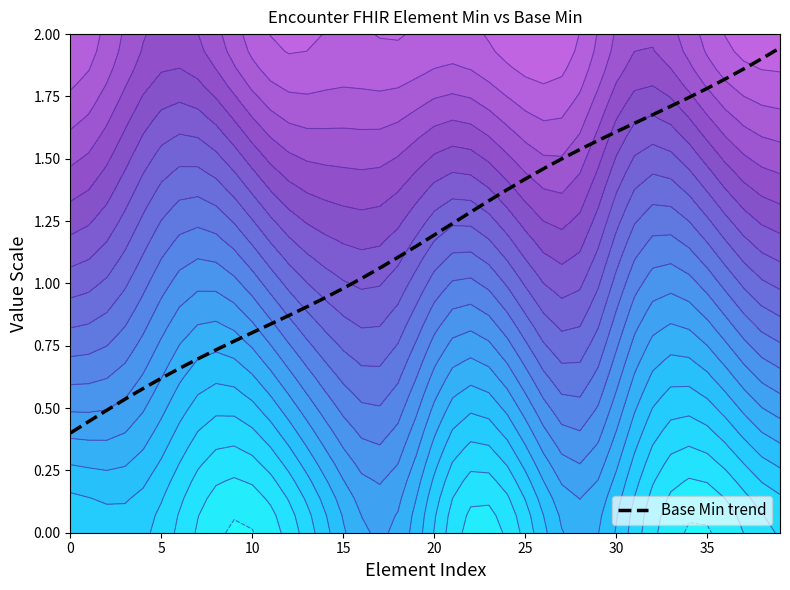

At which category does the chart reach its peak across all series?

39